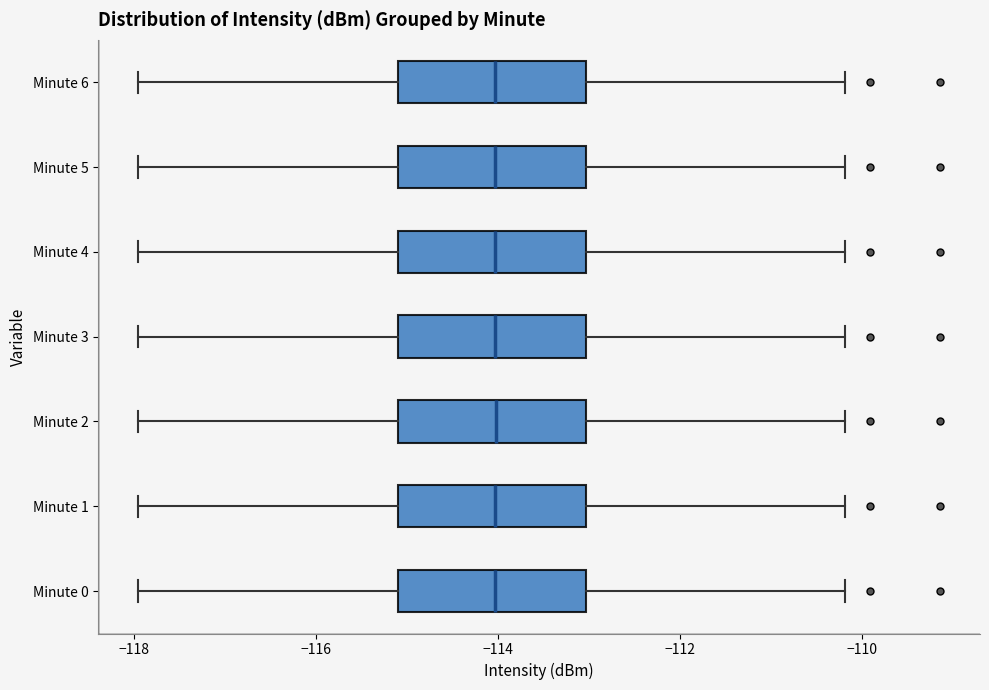

Reading bottom to top, read every box against the x-axis: the position of its median line, the range the box covers, and the ends of its whiskers. The values are not printed on the chart, so give them approximately, as read against the axis.

Minute 0: median -114.0, box -115.0 to -113.0, whiskers -118.0 to -110.2
Minute 1: median -114.0, box -115.0 to -113.0, whiskers -118.0 to -110.2
Minute 2: median -114.0, box -115.0 to -113.0, whiskers -118.0 to -110.2
Minute 3: median -114.0, box -115.0 to -113.0, whiskers -118.0 to -110.2
Minute 4: median -114.0, box -115.0 to -113.0, whiskers -118.0 to -110.2
Minute 5: median -114.0, box -115.0 to -113.0, whiskers -118.0 to -110.2
Minute 6: median -114.0, box -115.0 to -113.0, whiskers -118.0 to -110.2